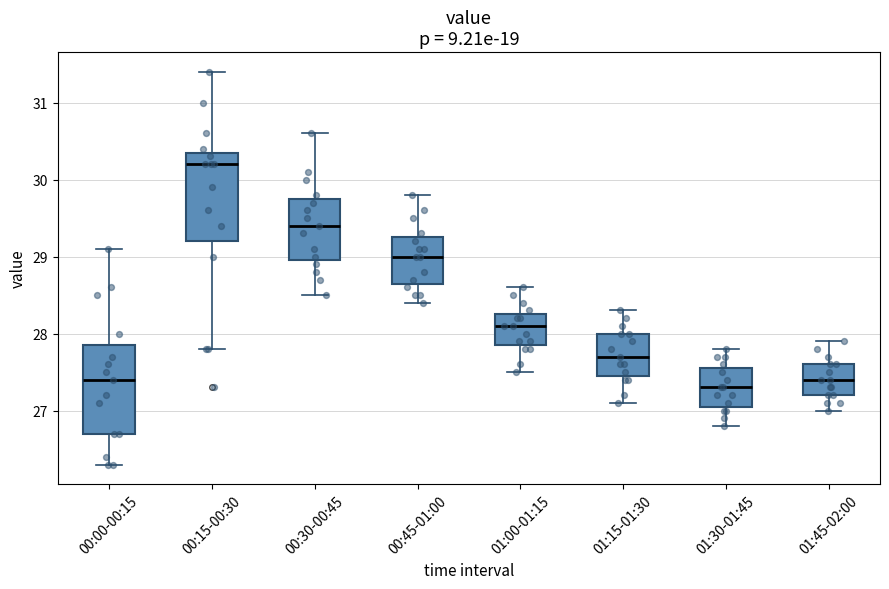

Reading left to right, read every box against the y-axis: the position of its median line, the range the box covers, and the ends of its whiskers. The values are not printed on the chart, so give them approximately, as read against the axis.

00:00-00:15: median 27.4, box 26.7 to 27.9, whiskers 26.3 to 29.1
00:15-00:30: median 30.2, box 29.2 to 30.4, whiskers 27.8 to 31.4
00:30-00:45: median 29.4, box 29.0 to 29.8, whiskers 28.5 to 30.6
00:45-01:00: median 29.0, box 28.7 to 29.3, whiskers 28.4 to 29.8
01:00-01:15: median 28.1, box 27.9 to 28.3, whiskers 27.5 to 28.6
01:15-01:30: median 27.7, box 27.5 to 28.0, whiskers 27.1 to 28.3
01:30-01:45: median 27.3, box 27.1 to 27.6, whiskers 26.8 to 27.8
01:45-02:00: median 27.4, box 27.2 to 27.6, whiskers 27.0 to 27.9